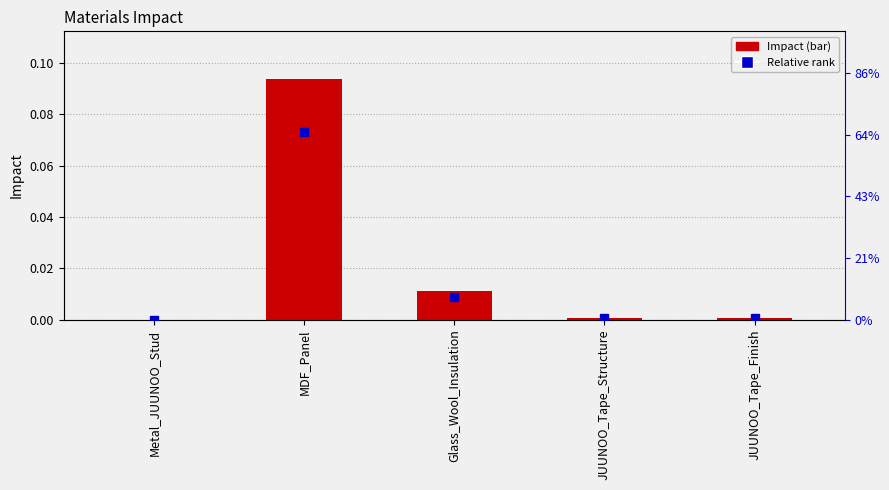

What is the change in value from MDF_Panel to Glass_Wool_Insulation?

-0.1